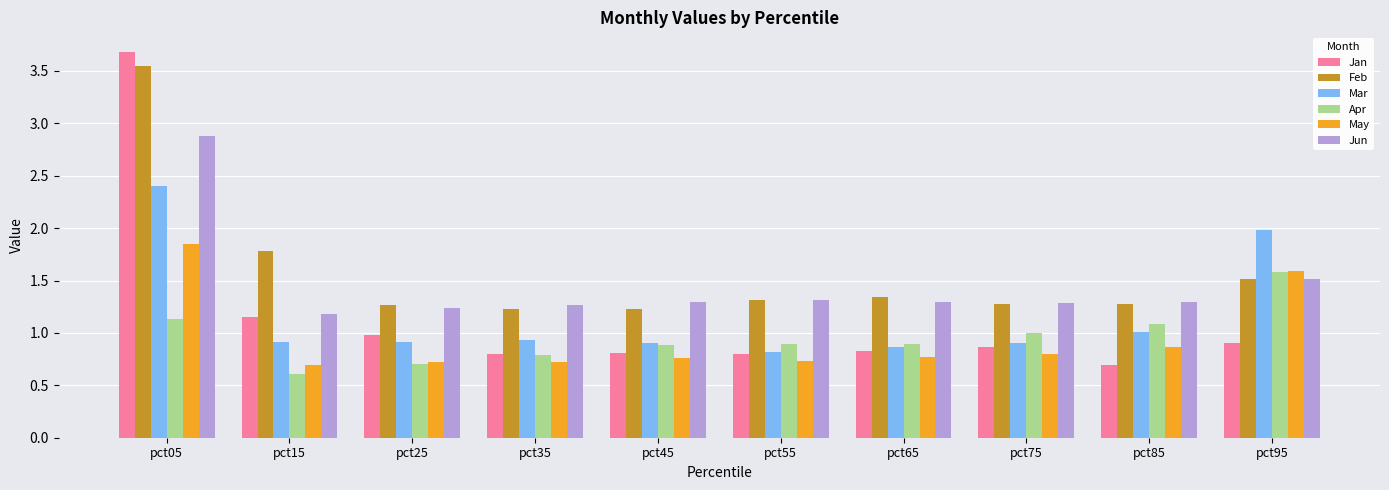

Is the value of Mar at pct45 greater than the value of Apr at pct05?

No